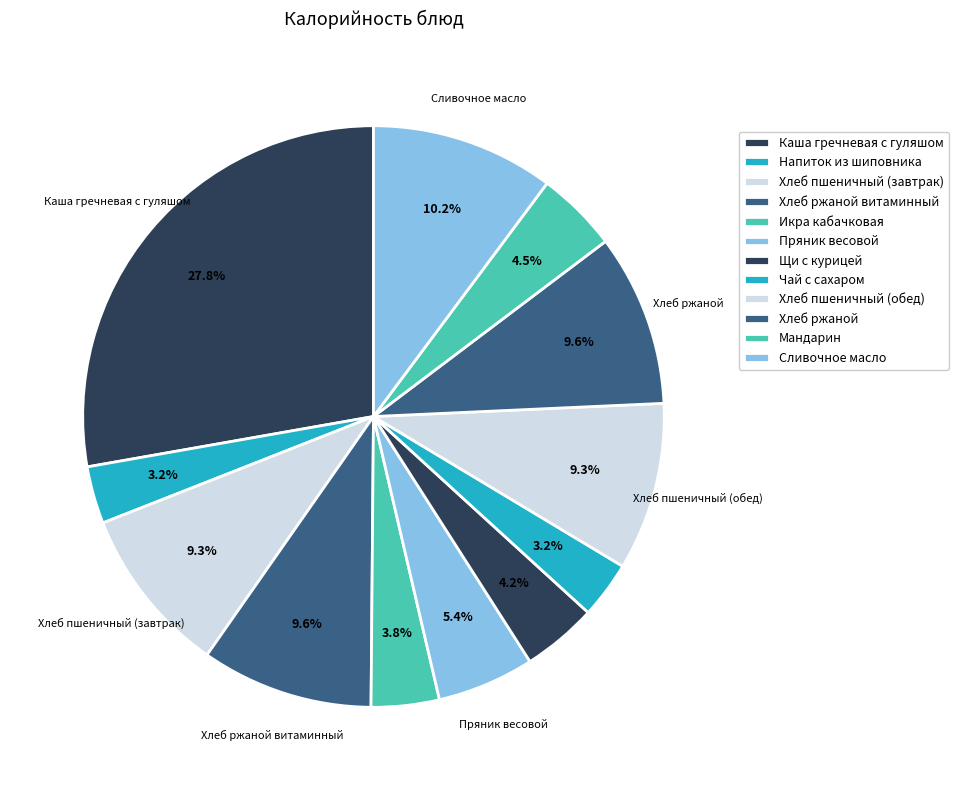

Count the number of slices in the pie.

12